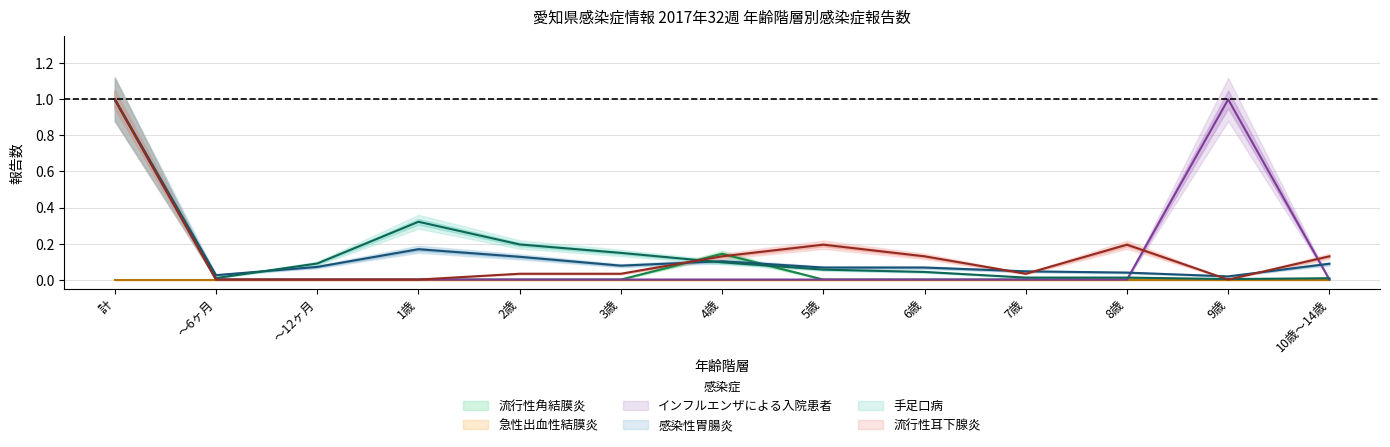

True or false: 感染性胃腸炎 has a value of 0.1 at 8歳.

False